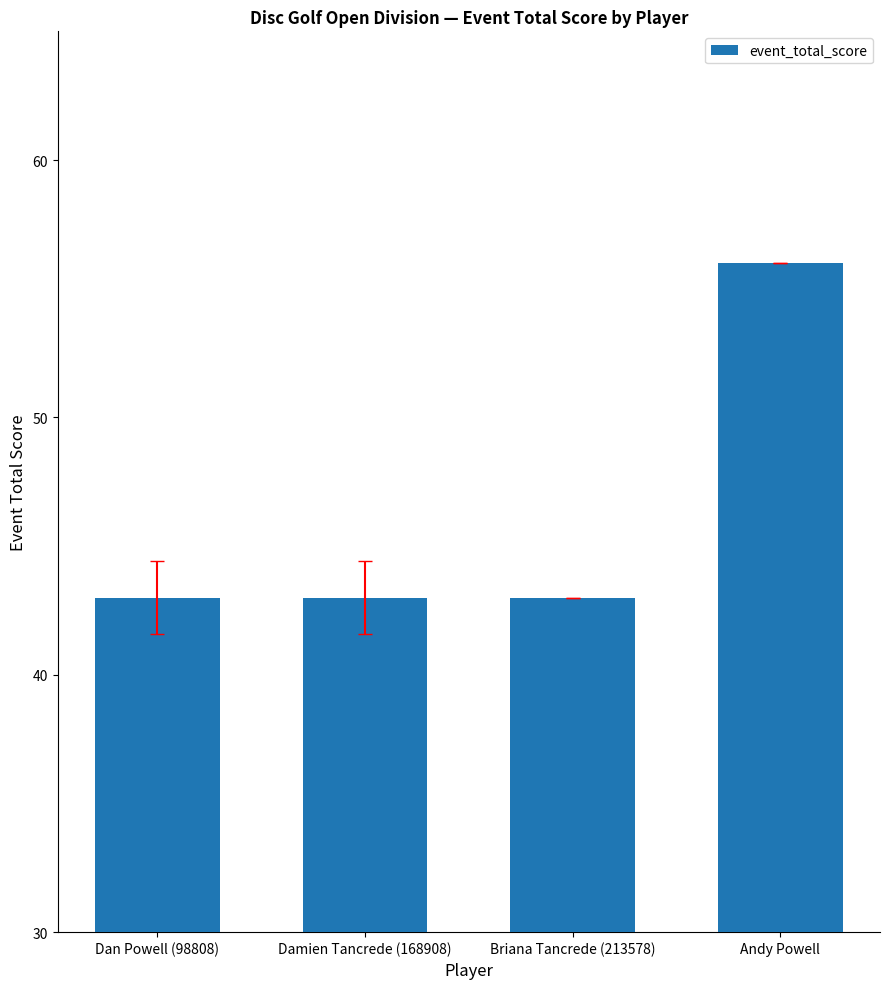

Reading left to right, what are all the values shown in this chart?

43	43	43	56